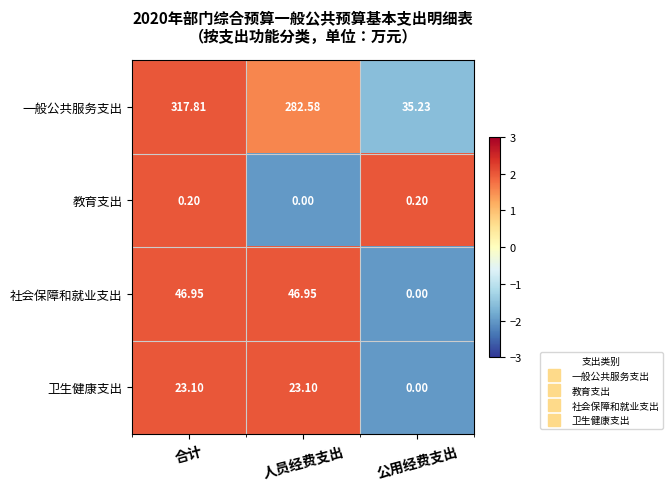

Which category has the highest value across all series?

合计